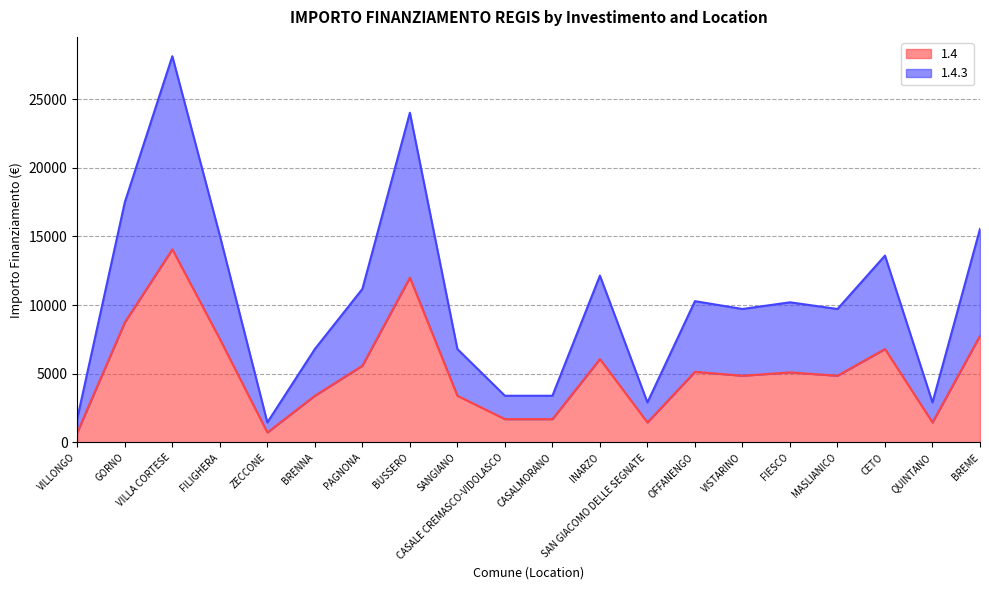

List the series in order of their peak value, lowest first.

1.4, 1.4.3